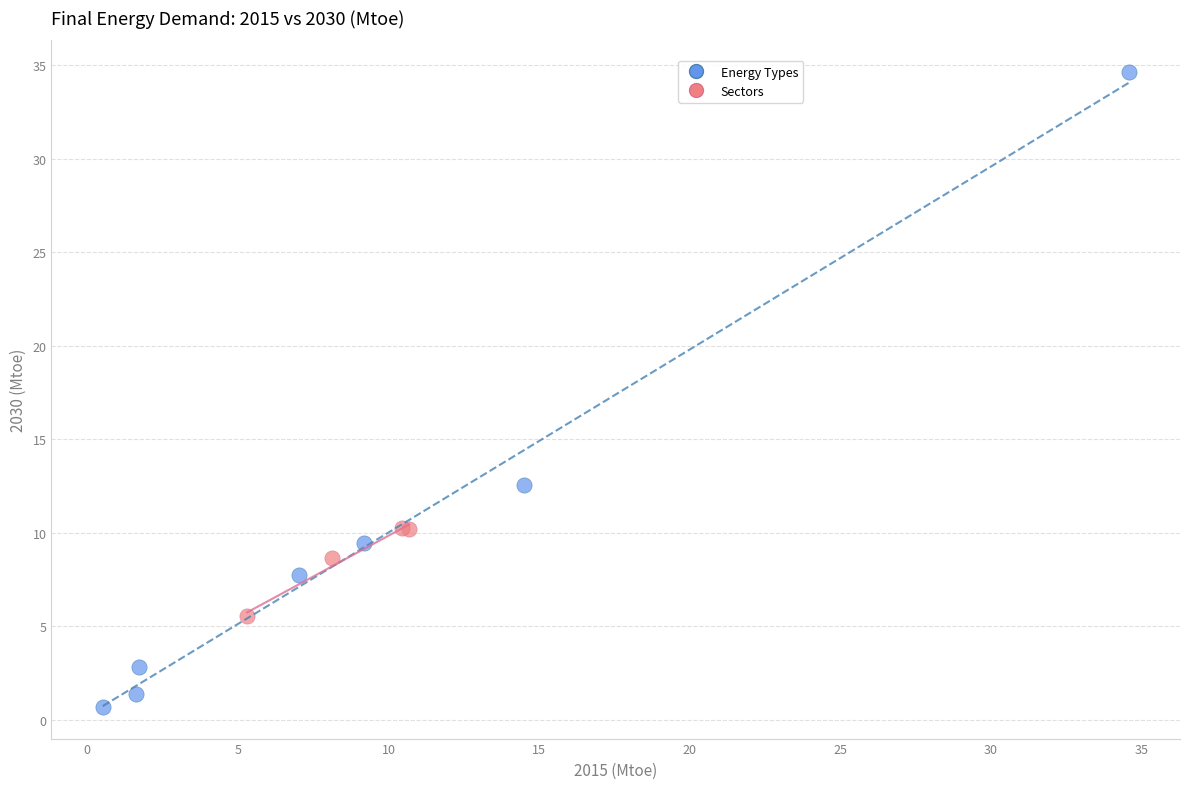

Which series has the widest spread of Y values?

Energy Types